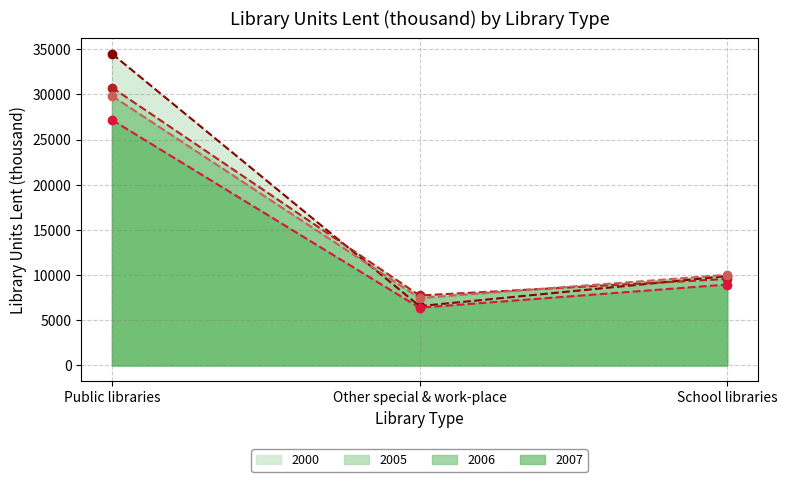

What is the average value of the 2006 (line) series?

15776